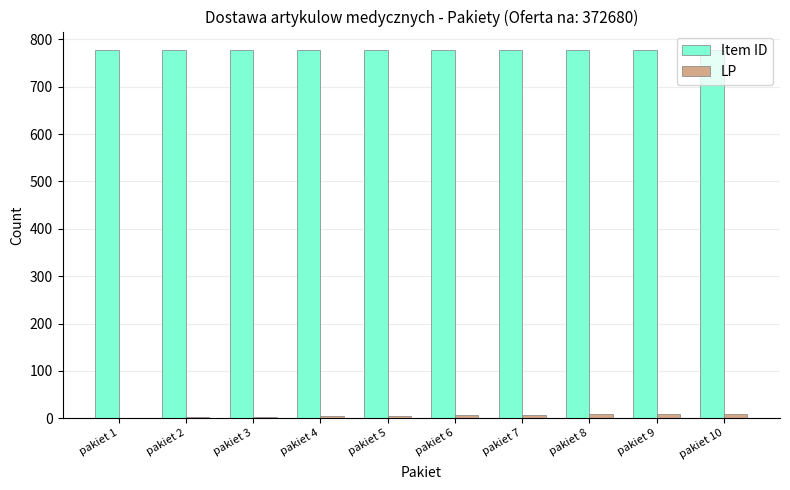

Is the value of Item ID at pakiet 8 greater than the value of LP at pakiet 2?

Yes